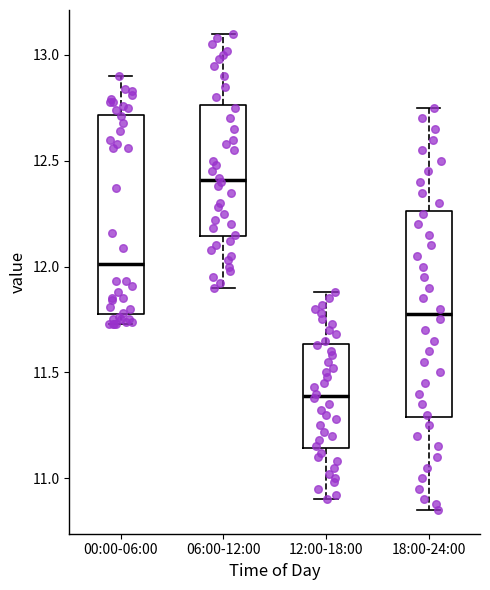

Reading left to right, transcribe this box plot: for each box, give where its median line is, the range the box spans, and where its two whiskers end, as read against the y-axis. The values are not printed on the chart, so give them approximately, as read against the axis.

00:00-06:00: median 12.00, box 11.80 to 12.70, whiskers 11.75 to 12.90
06:00-12:00: median 12.40, box 12.15 to 12.75, whiskers 11.90 to 13.10
12:00-18:00: median 11.40, box 11.15 to 11.65, whiskers 10.90 to 11.90
18:00-24:00: median 11.80, box 11.30 to 12.25, whiskers 10.85 to 12.75